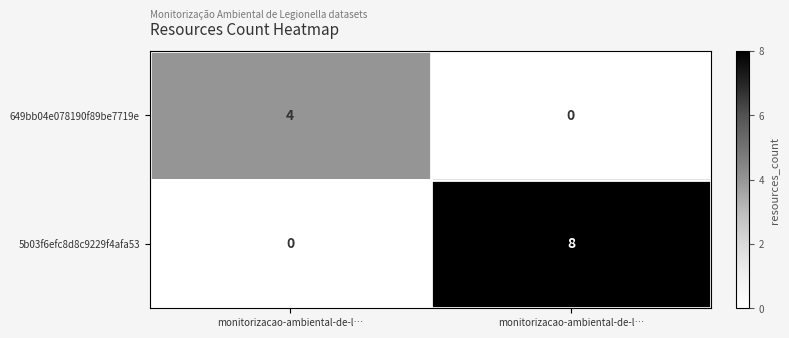

Which series has the largest total across all categories?

5b03f6efc8d8c9229f4afa53